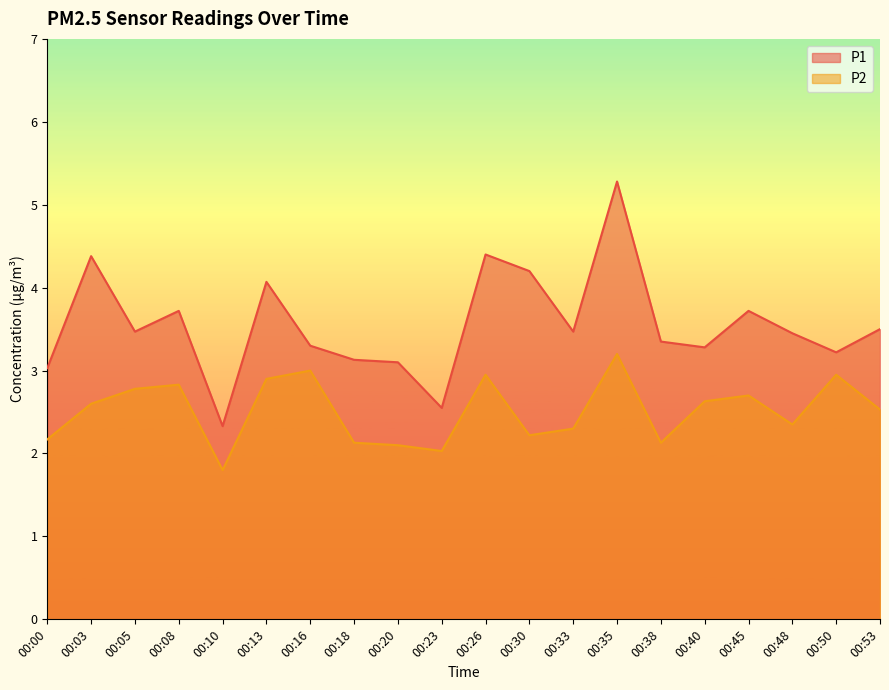

The value of P1 at 00:53 is 3.5. True or false?

True